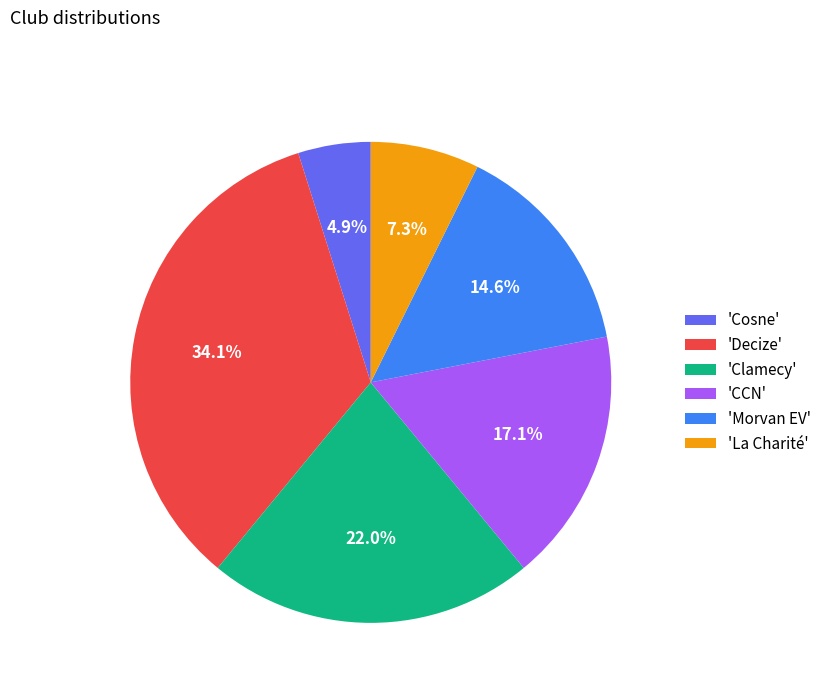

Combined, what portion of the pie is 'Decize' and 'Clamecy'?

56.1%